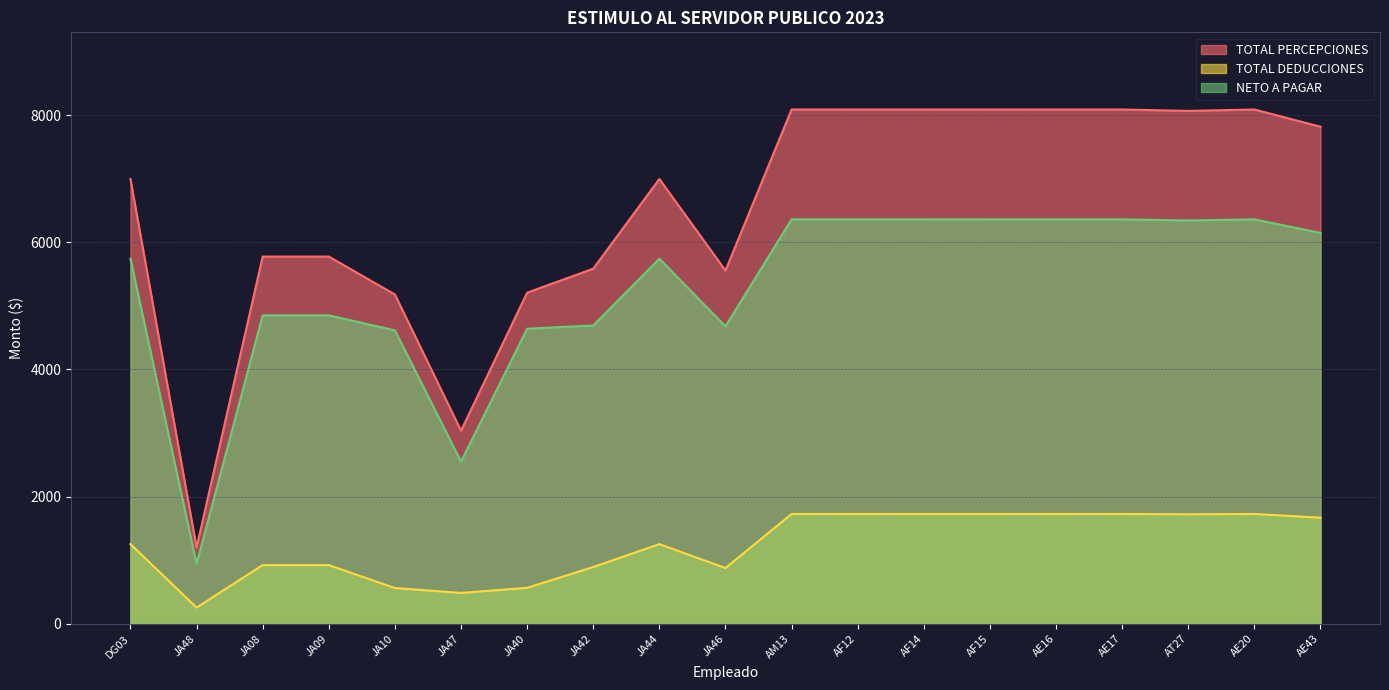

At how many categories does at least one series exceed 2079?

18